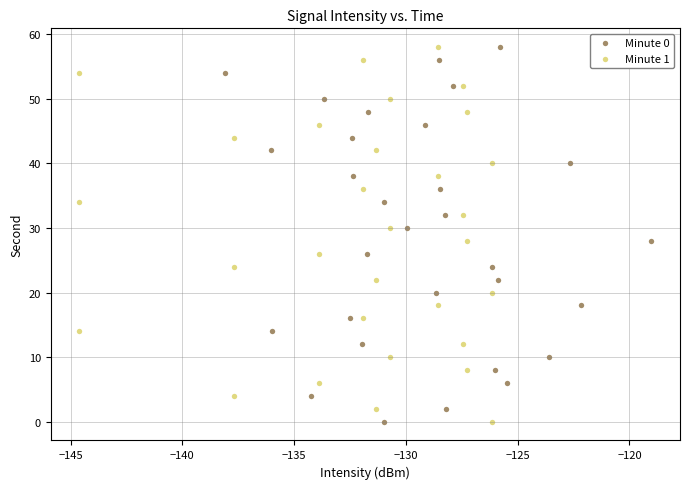

What are all the series names shown in the legend?

Minute 0, Minute 1